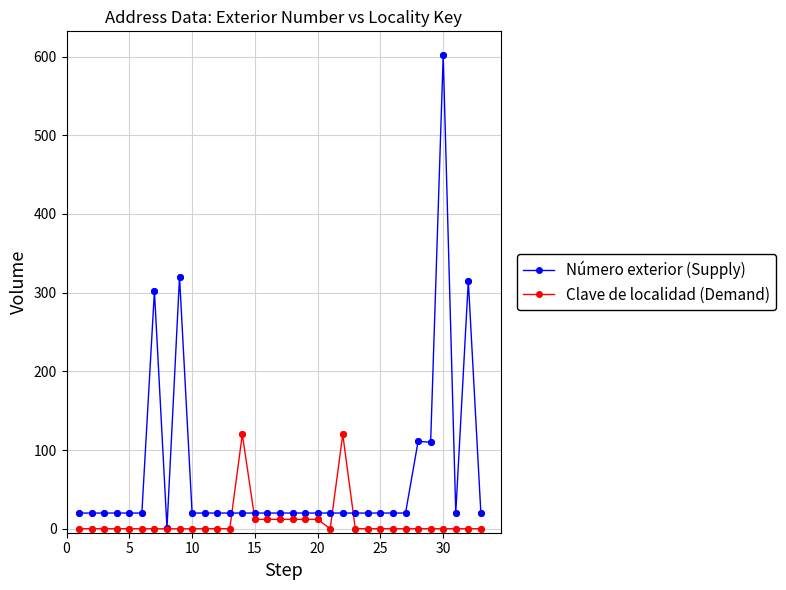

Which series has the widest spread of values?

Número exterior (Supply)